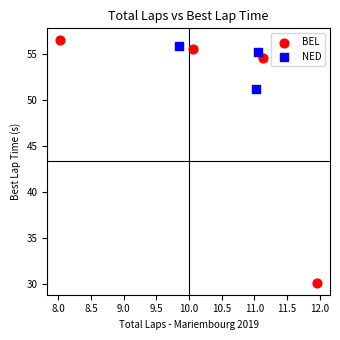

Which series has the widest spread of Y values?

BEL